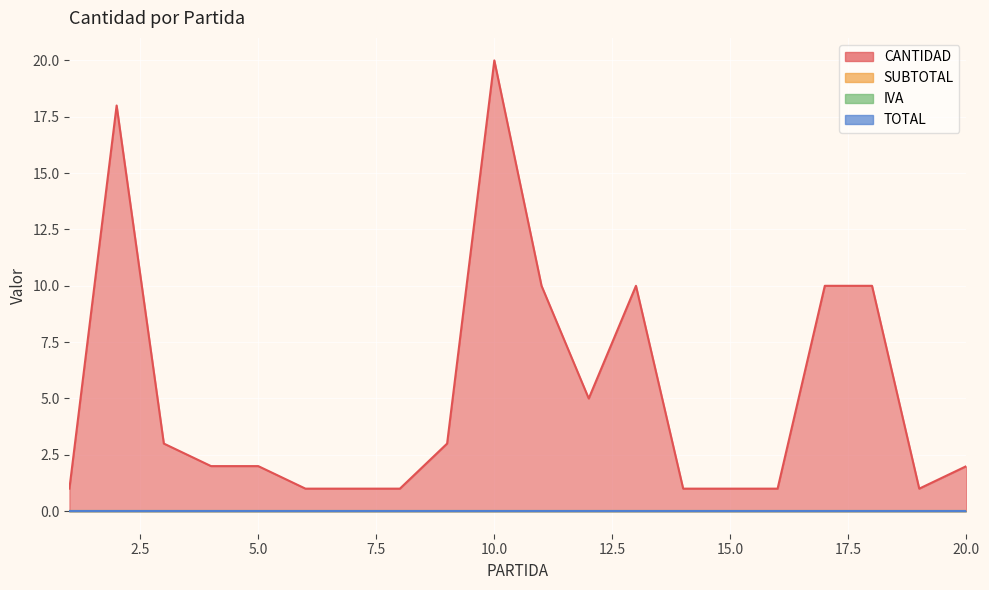

True or false: TOTAL and SUBTOTAL intersect in this chart.

False